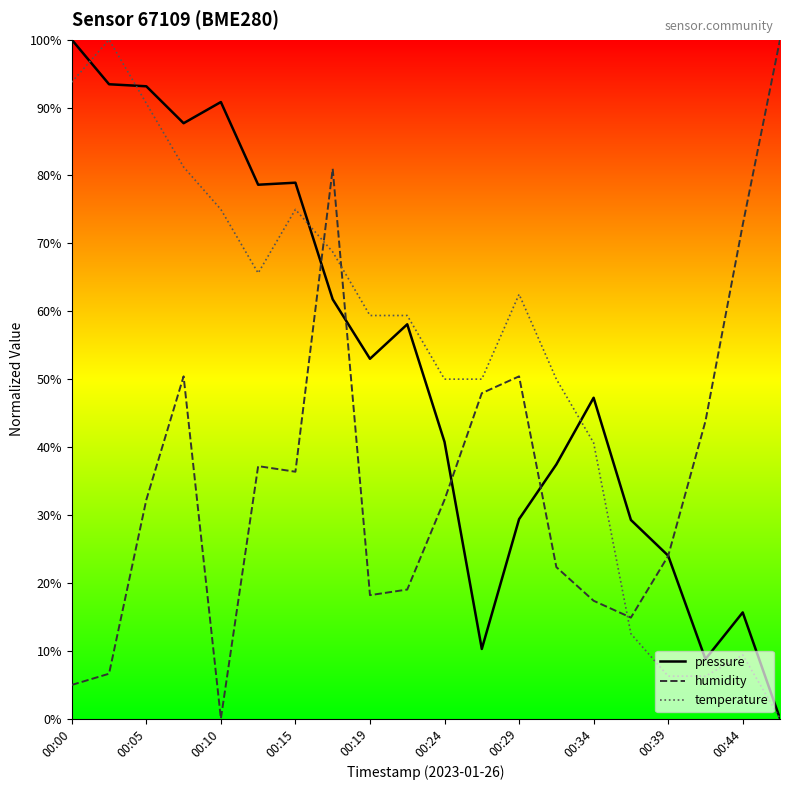

How many times do humidity and temperature cross each other?

3